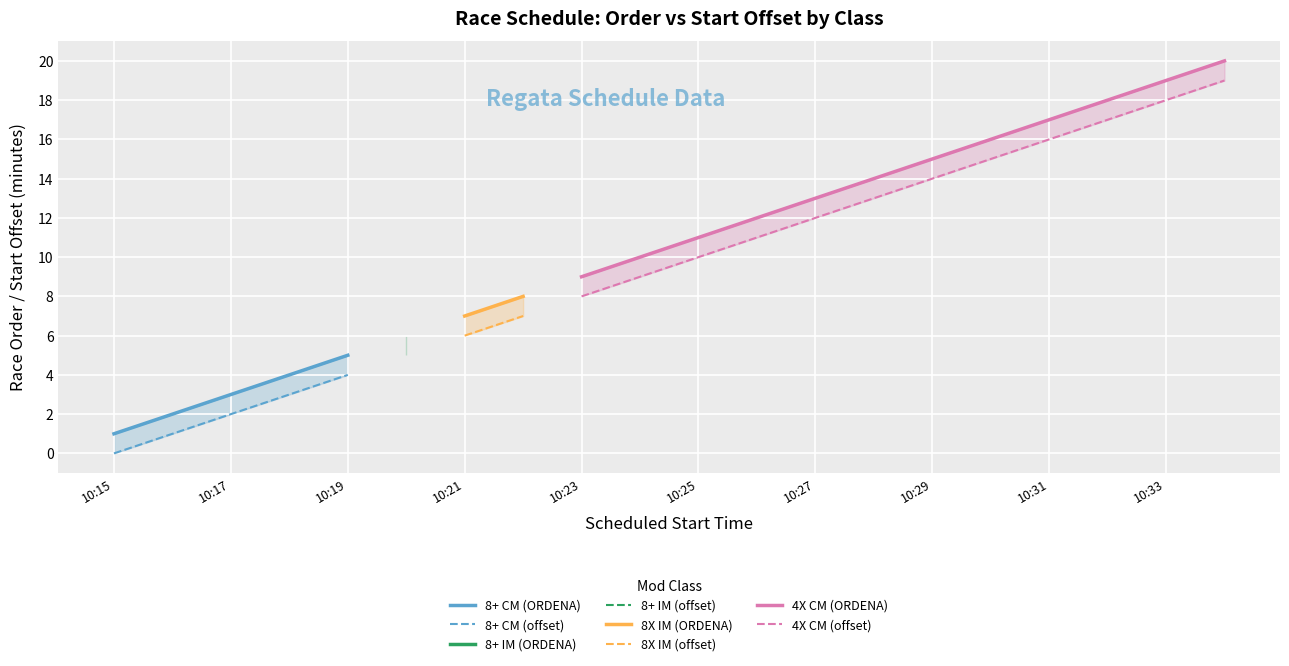

Between 10:24 and 10:34, which is larger?

10:34